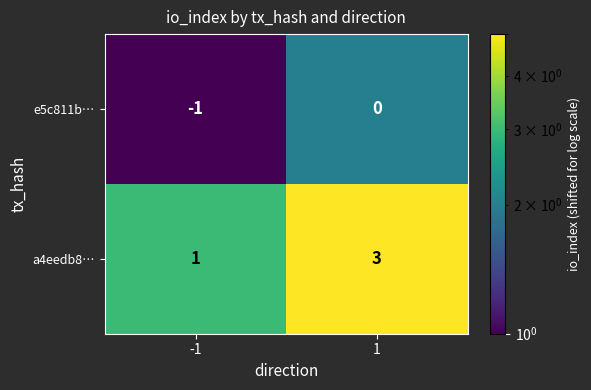

What is the total value across all series at 1?

3